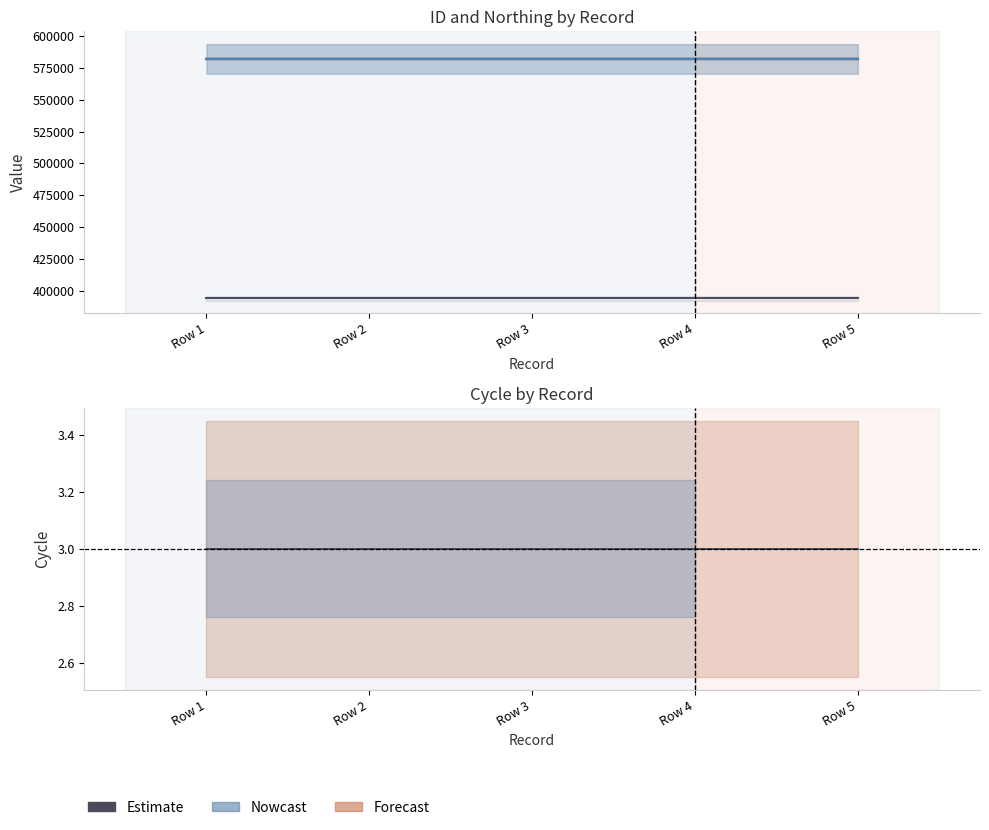

How many interior local valleys does the ID series have?

1